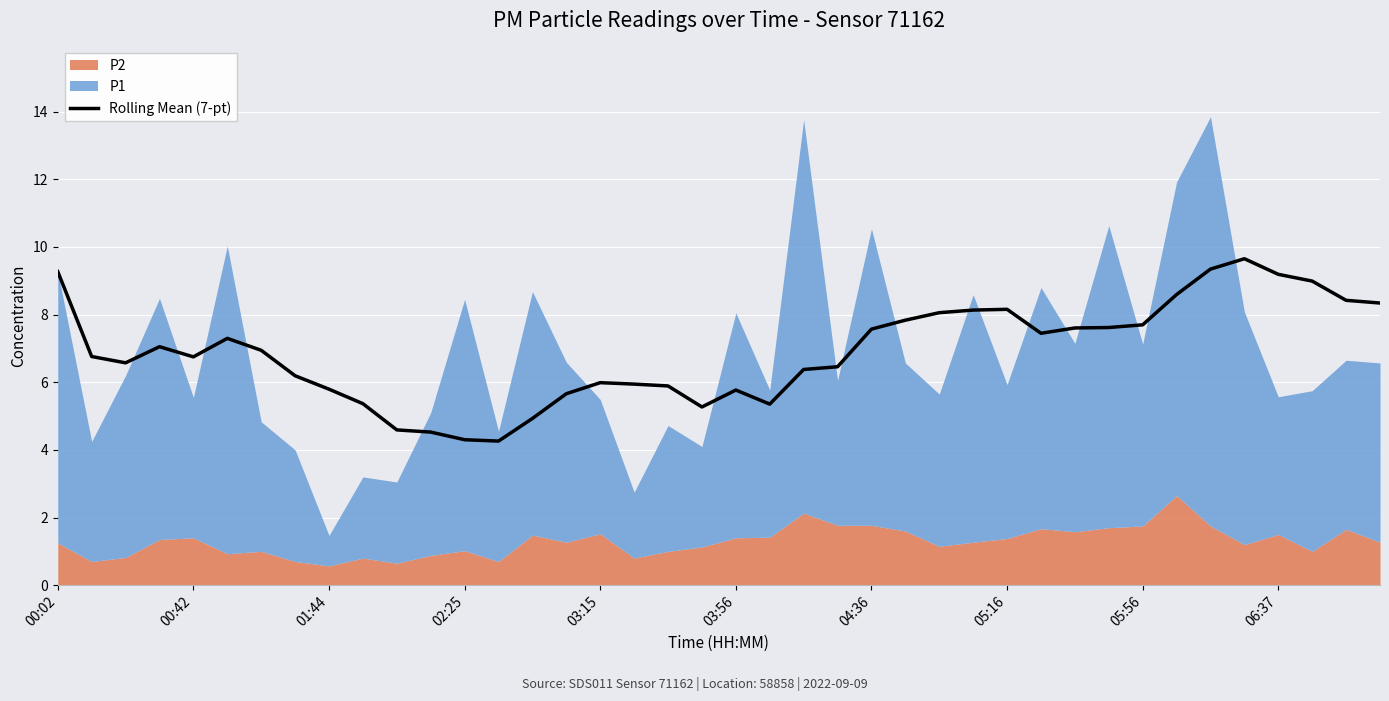

How many categories are shown in the chart?

40